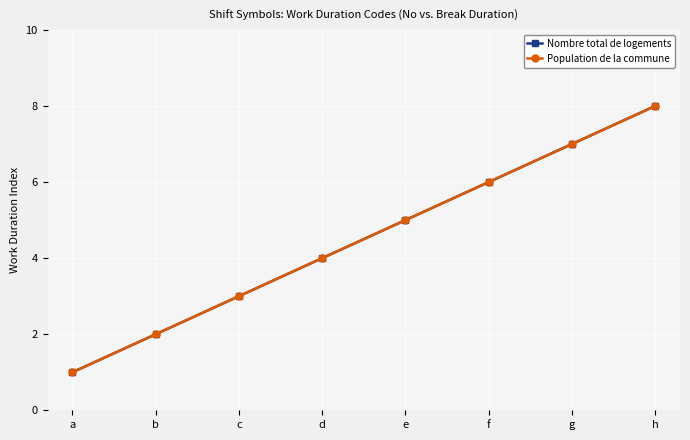

Which has a higher value, b or h?

h